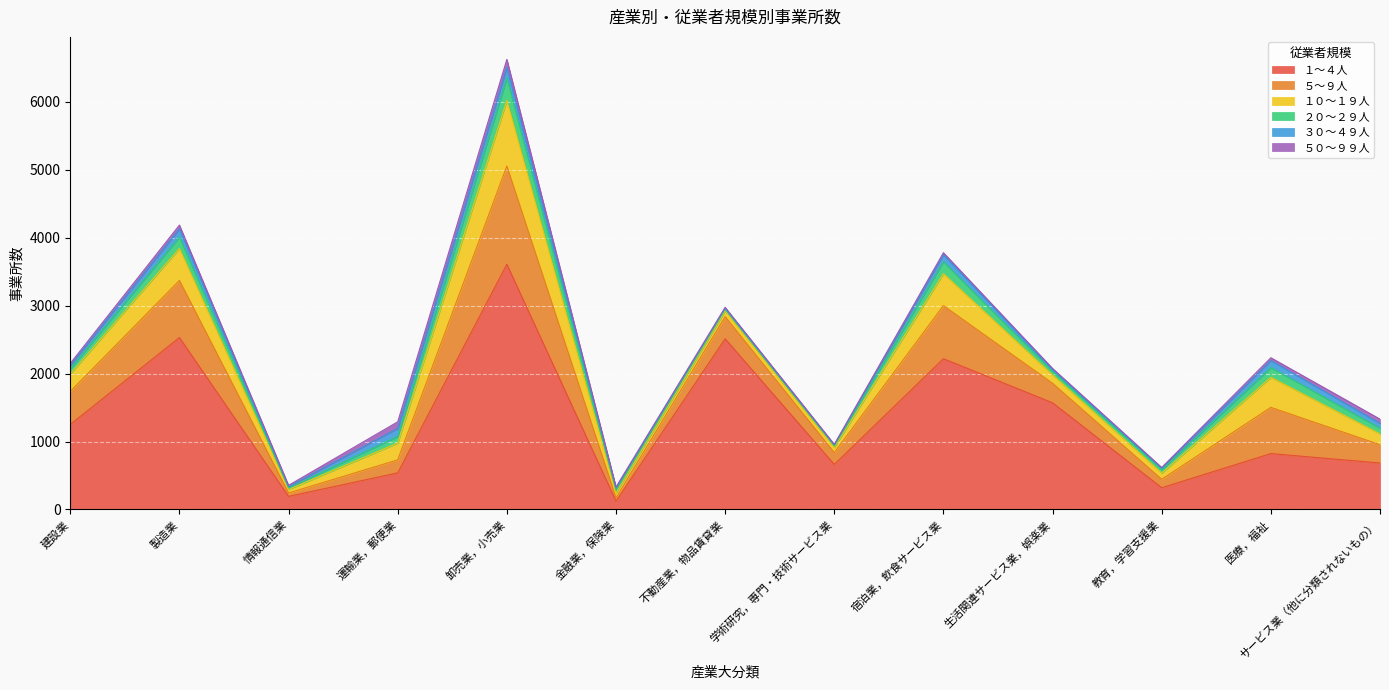

What position from the right is 不動産業，物品賃貸業?

7